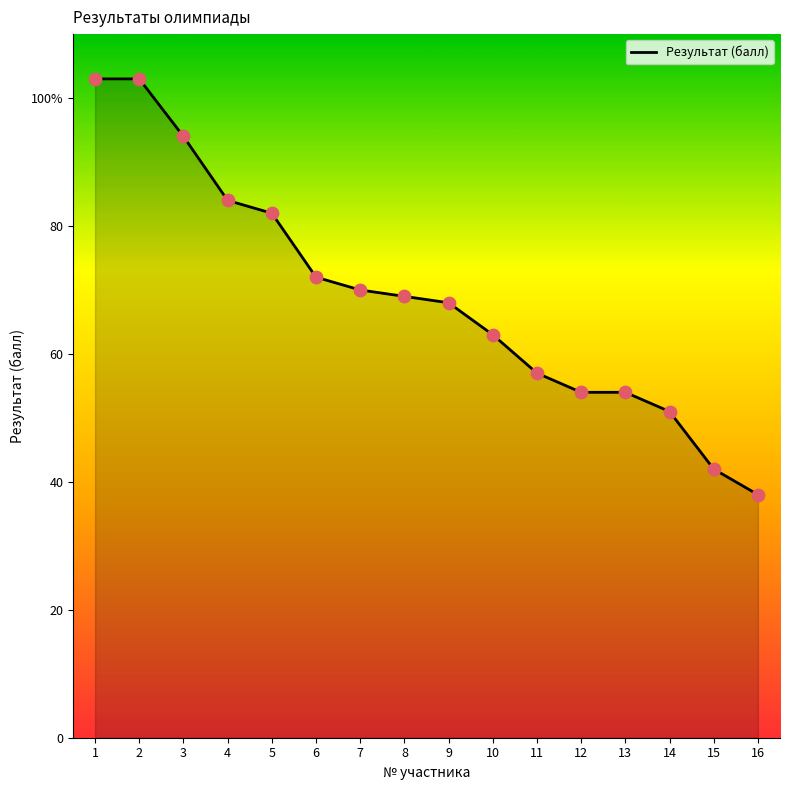

Is this an area chart (filled region under the line)?

Yes